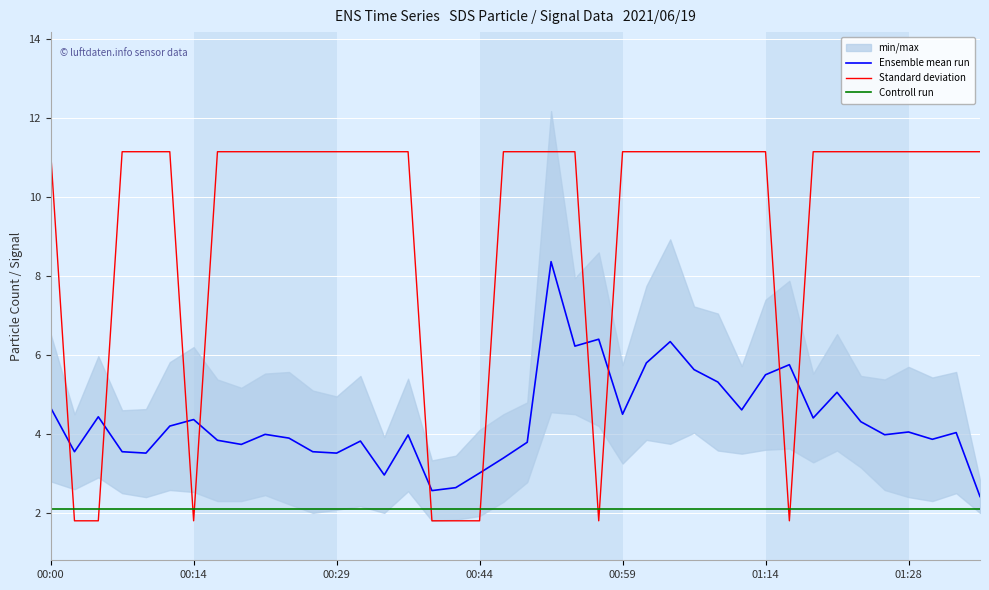

The Controll run series shows 0.8 at 01:14. True or false?

False